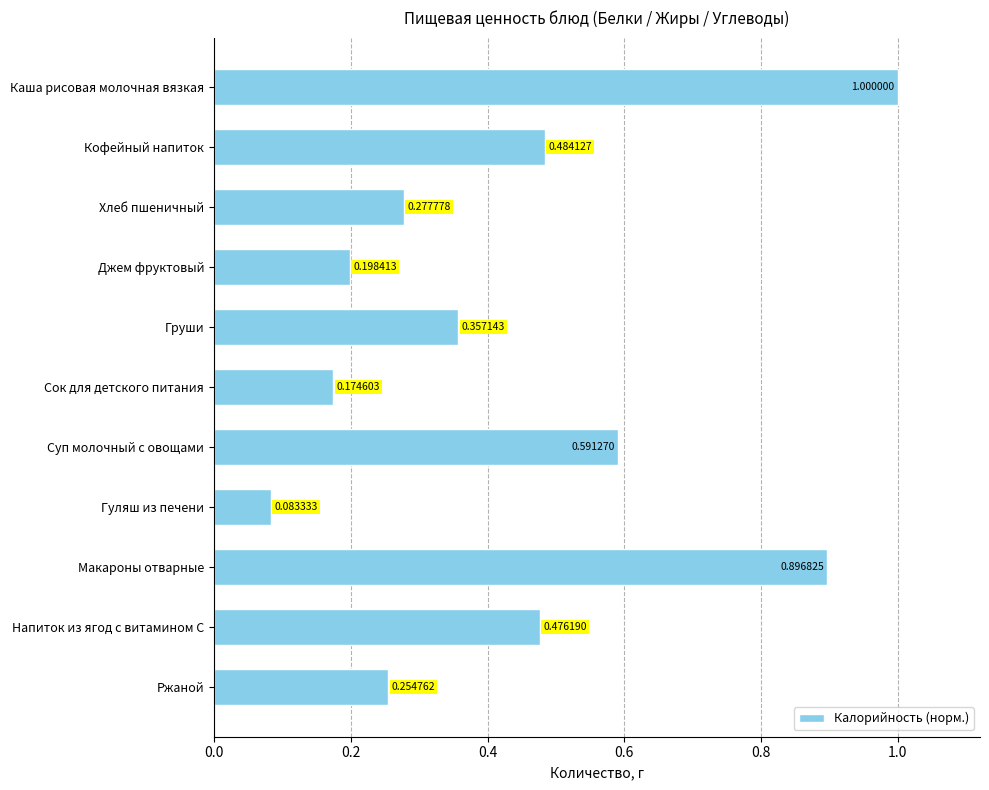

At which label is the value closest to 0?

Гуляш из печени